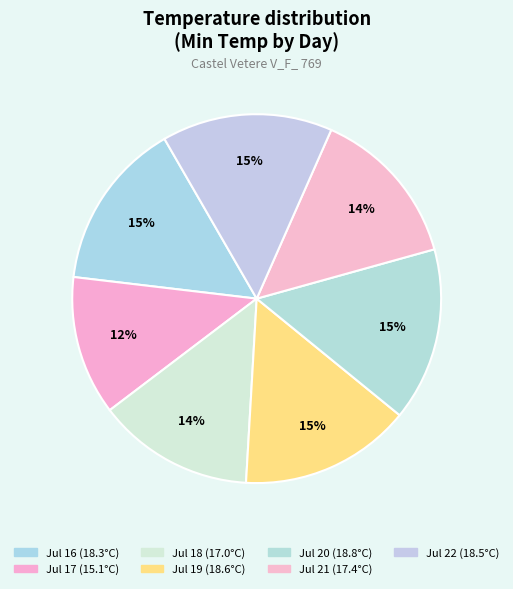

Count the number of slices in the pie.

7